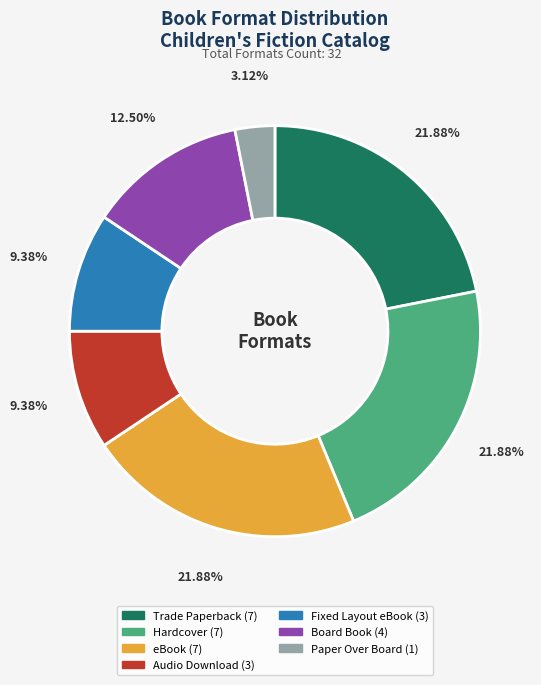

Do eBook and Trade Paperback together represent more than half of the pie?

No